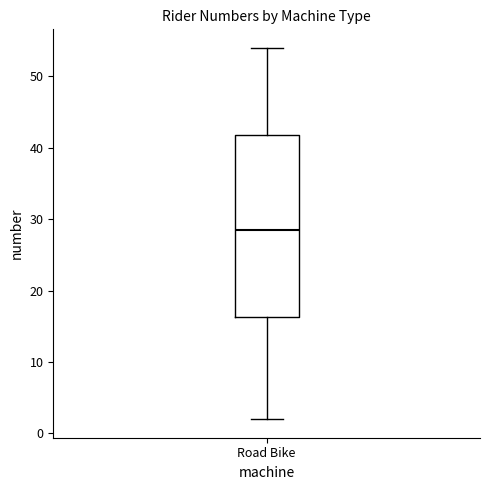

Read this box plot against the y-axis: the position of the median line, the range covered by the box, and the ends of both whiskers. The values are not printed on the chart, so give them approximately, as read against the axis.

median 29, box 16 to 42, whiskers 2 to 54